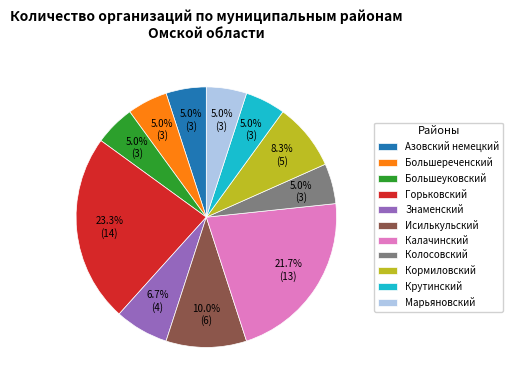

Is the sum of Кормиловский and Горьковский greater than half?

No